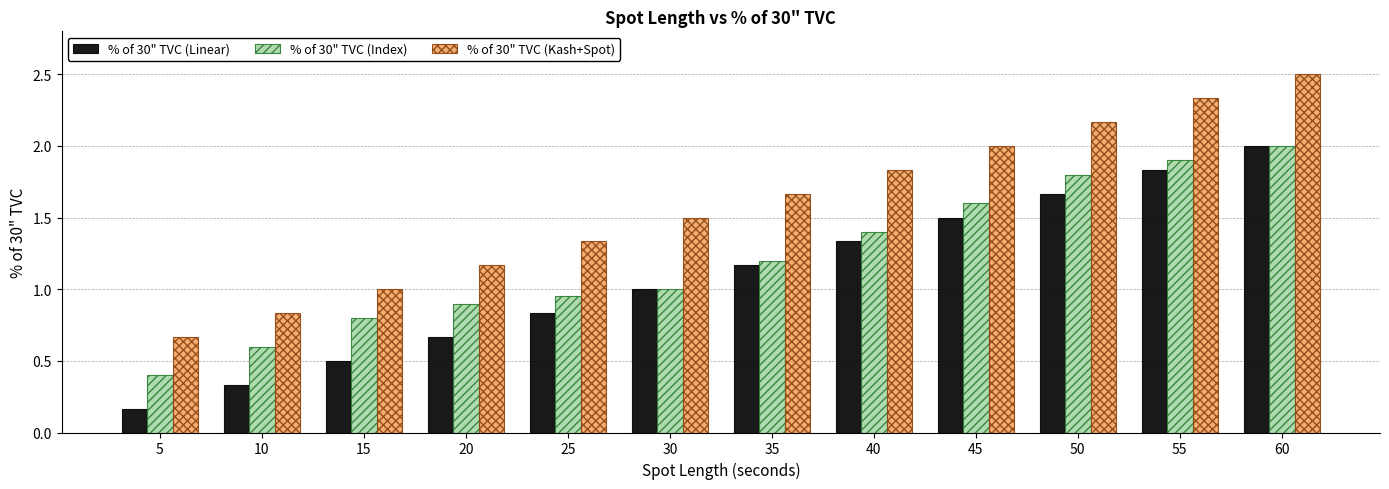

How many data points does each series have?

12